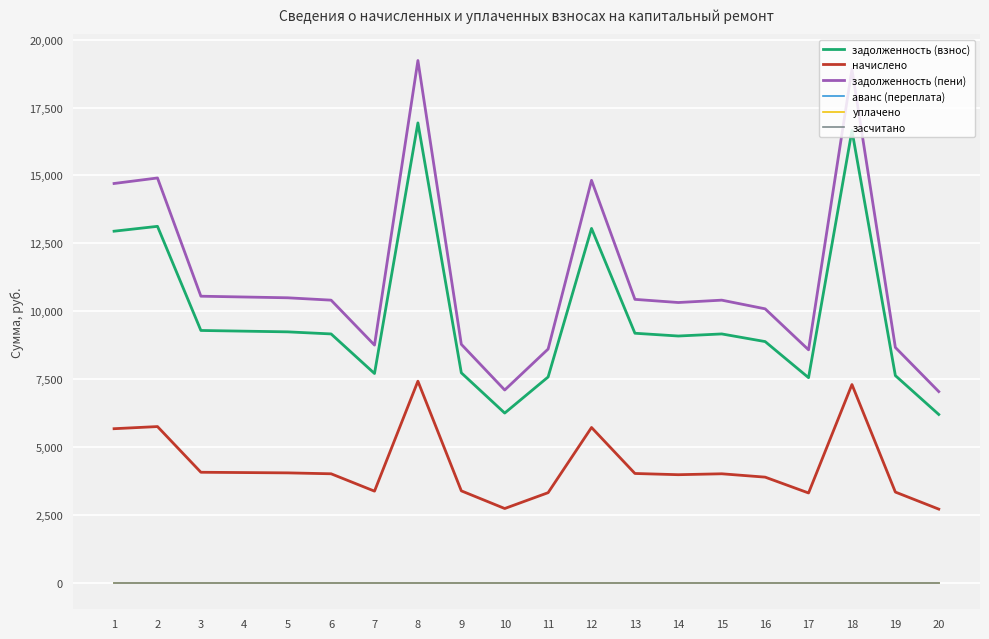

Is it true that задолженность (пени) equals 7105.8 at 10?

True